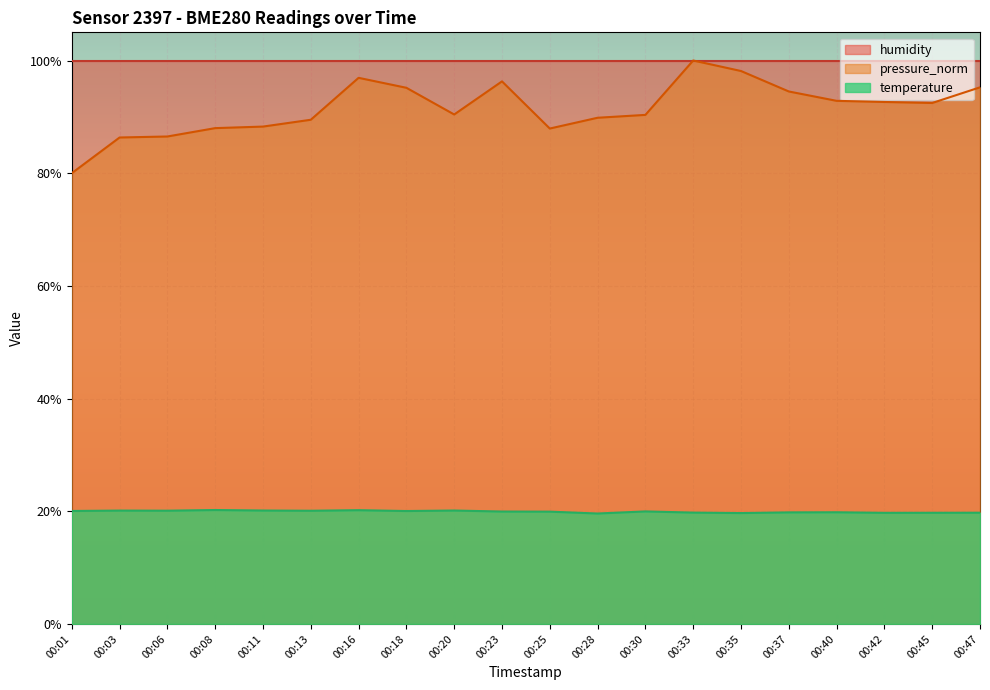

Between 00:03 and 00:33, which series saw the biggest shift?

pressure_norm